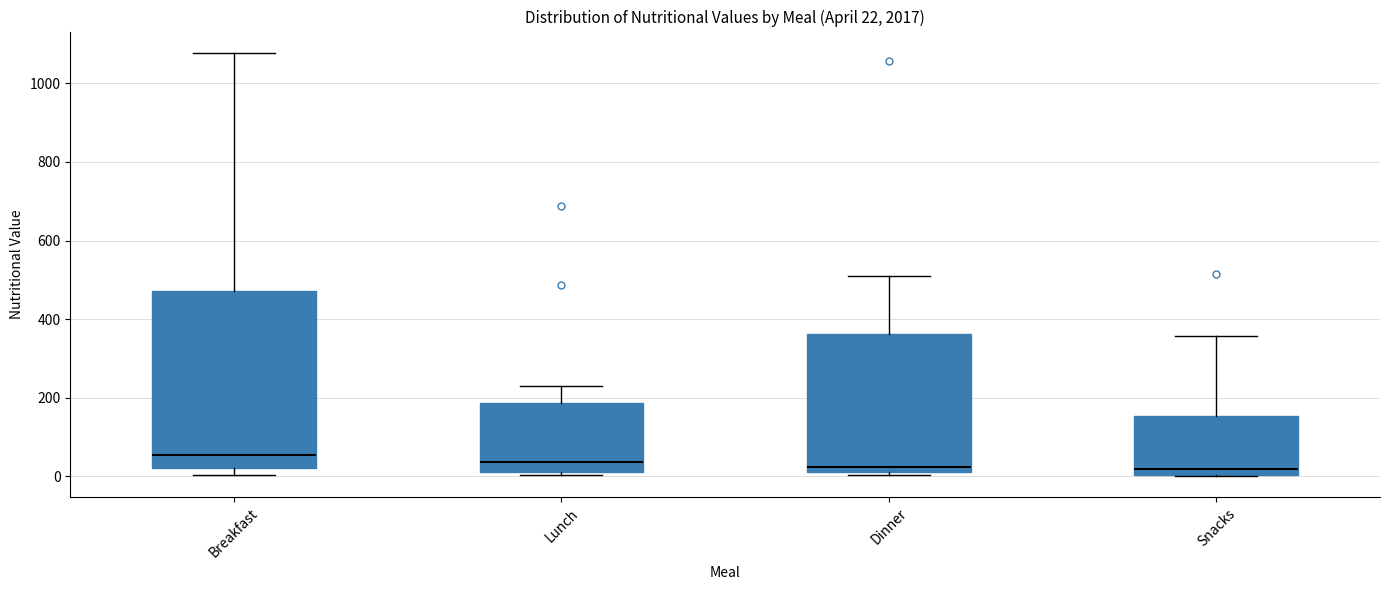

Which box is the tallest, from its lower edge to its upper edge?

Breakfast